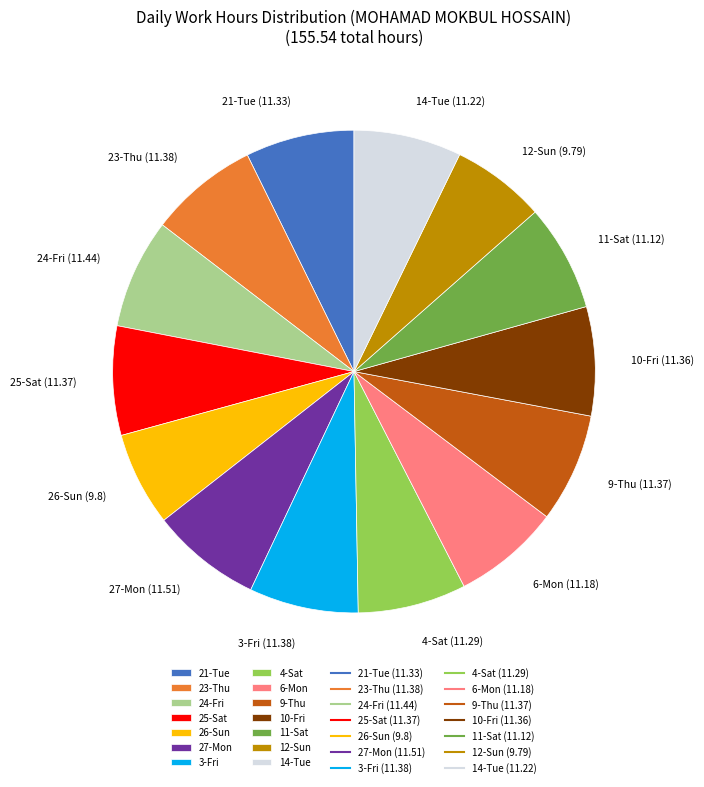

The 21-Tue slice represents 21% of the pie. True or false?

False